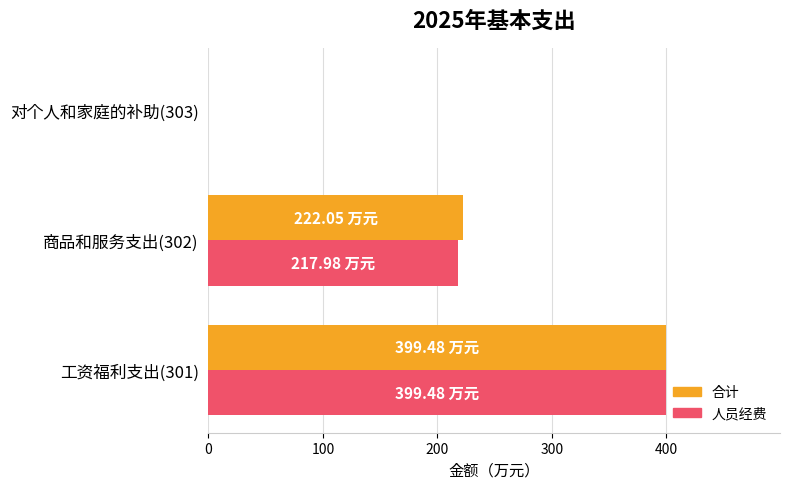

What is the total value across all series at 工资福利支出(301)?

799.0